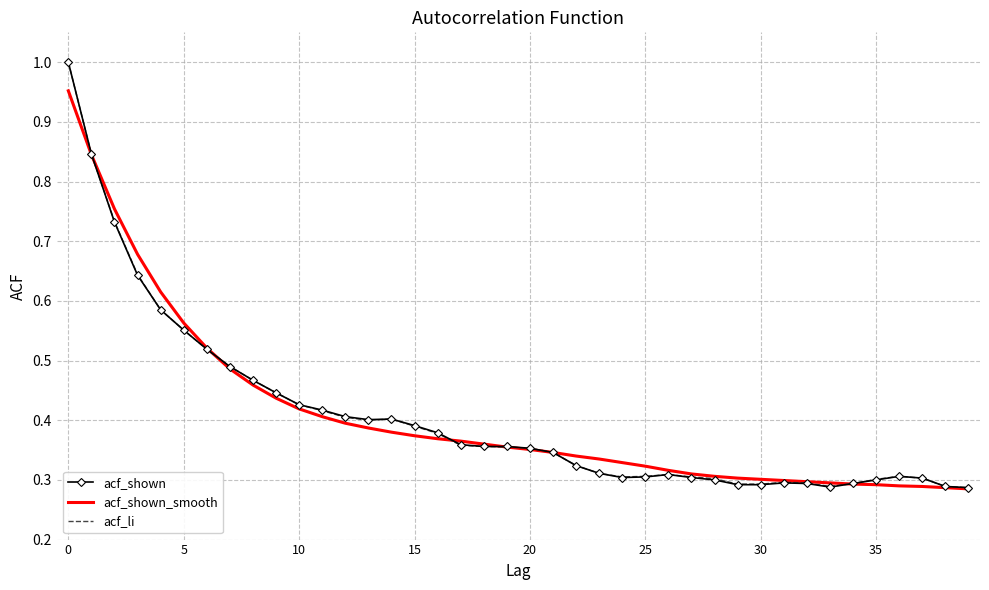

List the series in order of their overall mean, highest first.

acf_shown_smooth, acf_li, acf_shown